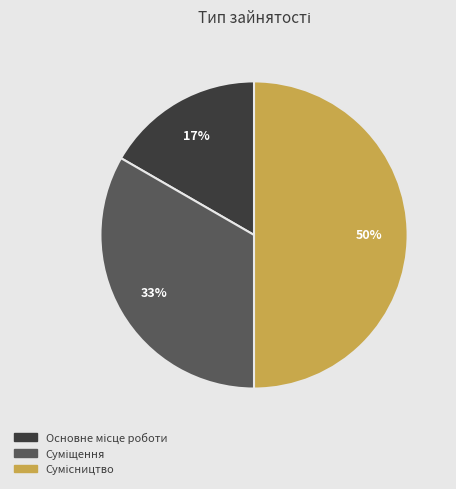

To the nearest percent, what is the difference between the largest and smallest slice percentages?

33%